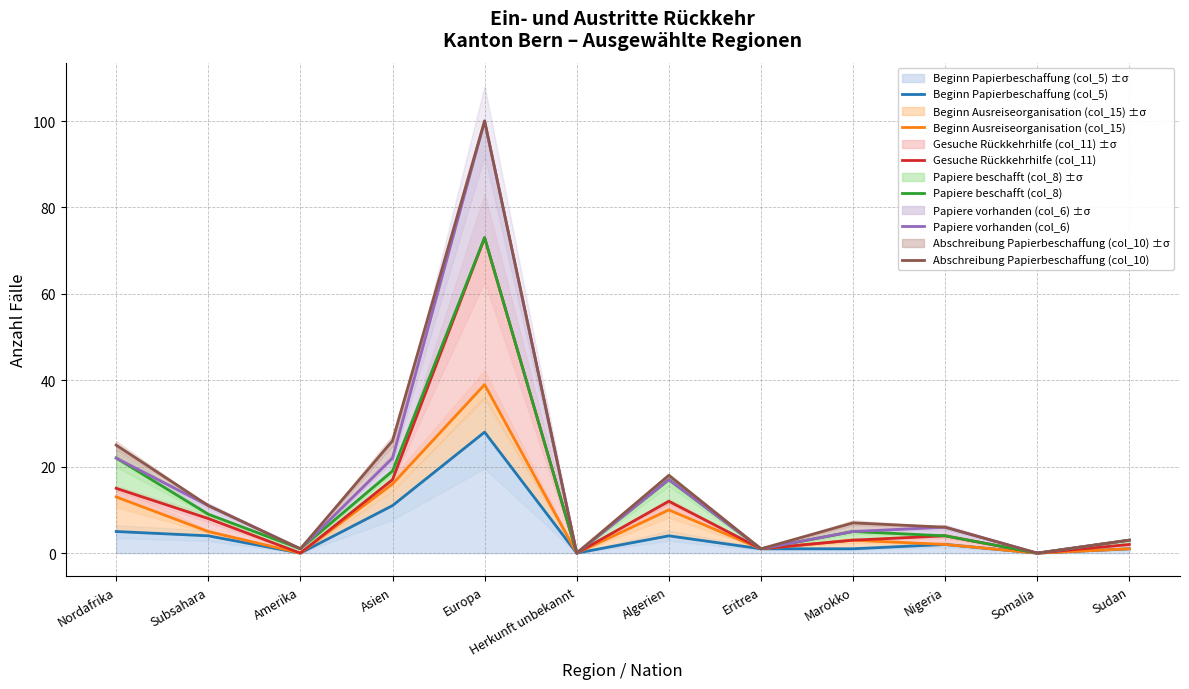

How many values in Abschreibung Papierbeschaffung (col_10) are above zero?

10